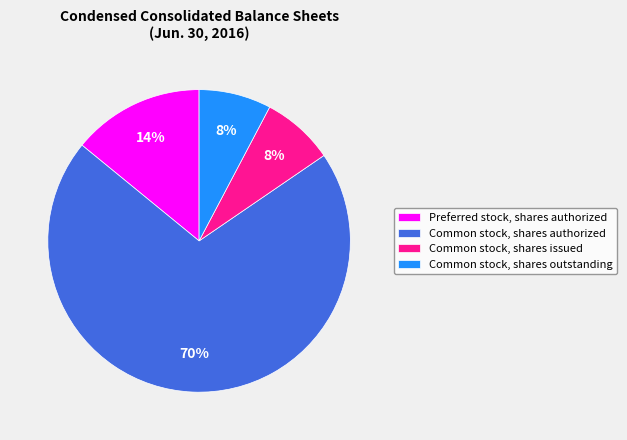

Does any single category account for the majority?

Yes